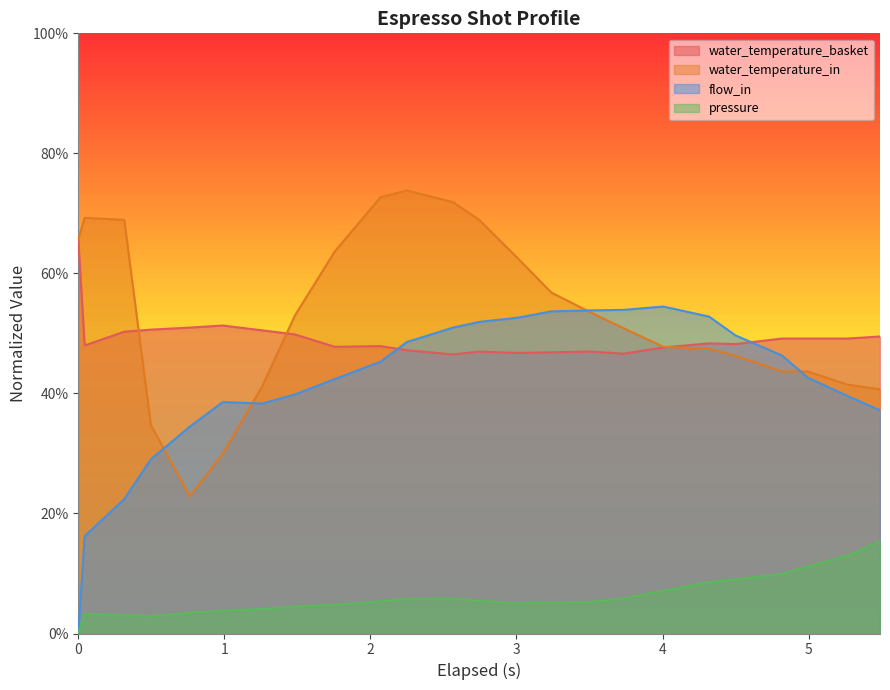

The value of pressure at 0 is 0.0. True or false?

True